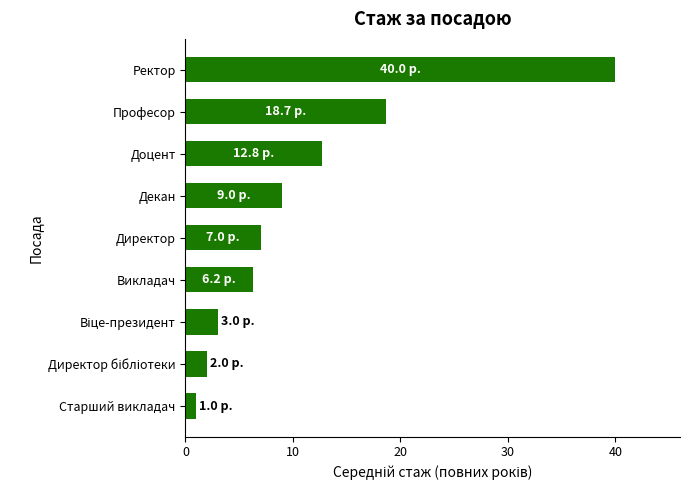

What is the change in value from Директор to Декан?

+2.0